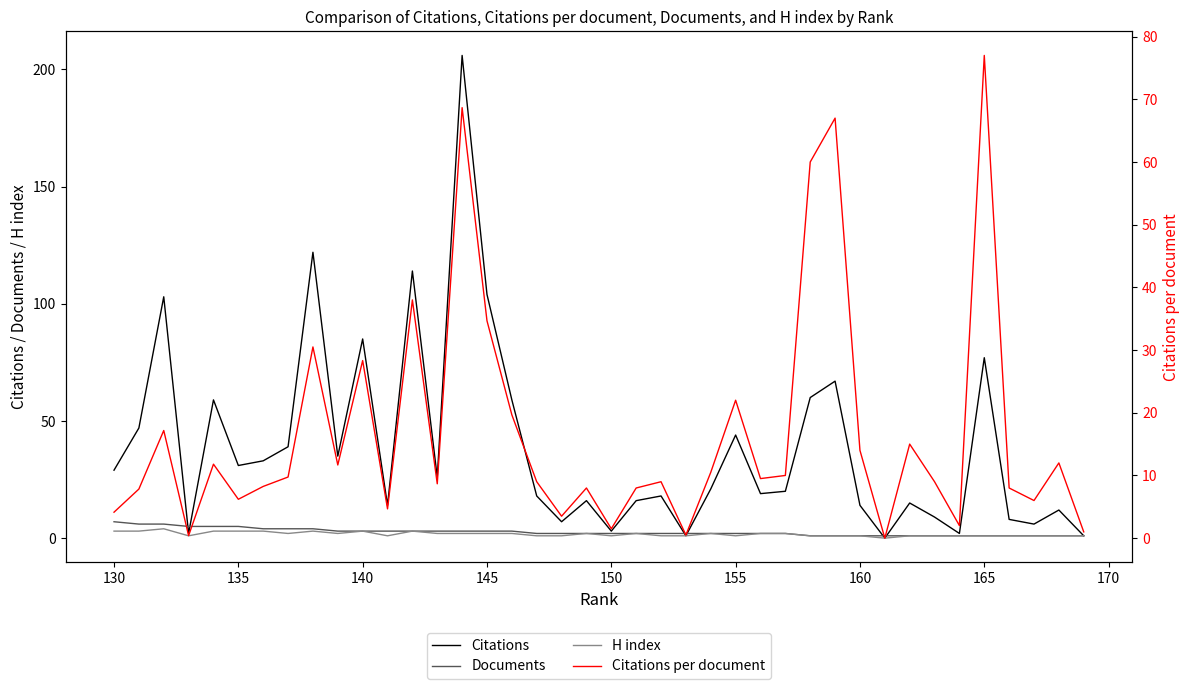

True or false: Citations per document has a value of 20.3 at 160.

False